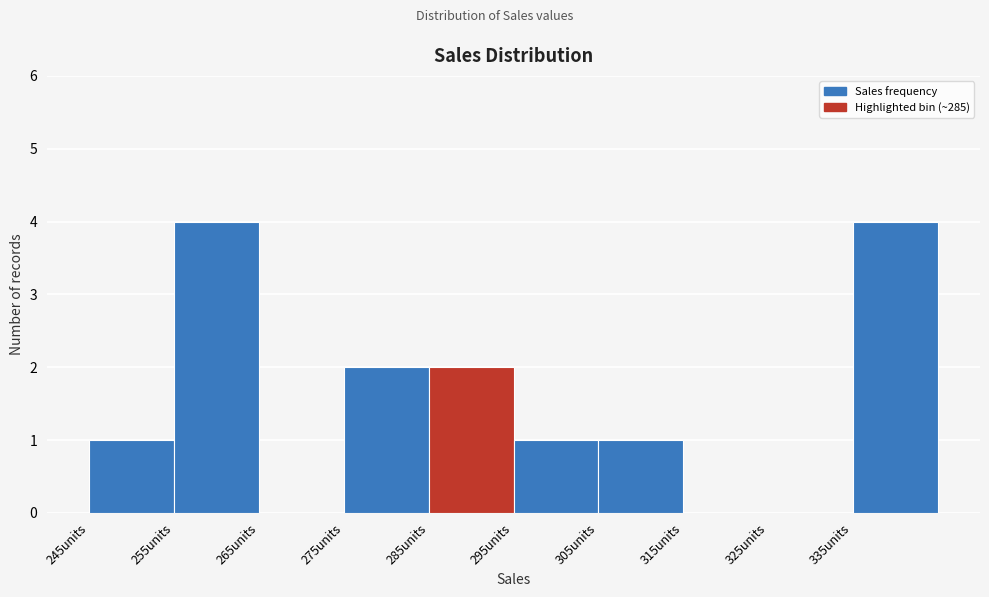

Reading left to right, transcribe this chart: for each bar, give the range it covers on the x-axis and its height. The values are not printed on the chart, so give them approximately, as read against the axis.

245 to 255: 1
255 to 265: 4
265 to 275: 0
275 to 285: 2
285 to 295: 2
295 to 305: 1
305 to 315: 1
315 to 325: 0
325 to 335: 0
335 to 345: 4